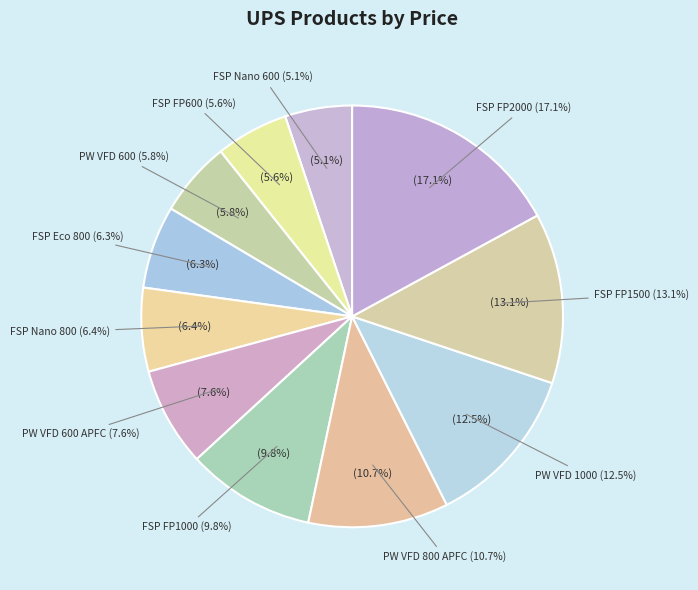

To the nearest percent, what is the average slice percentage?

9%